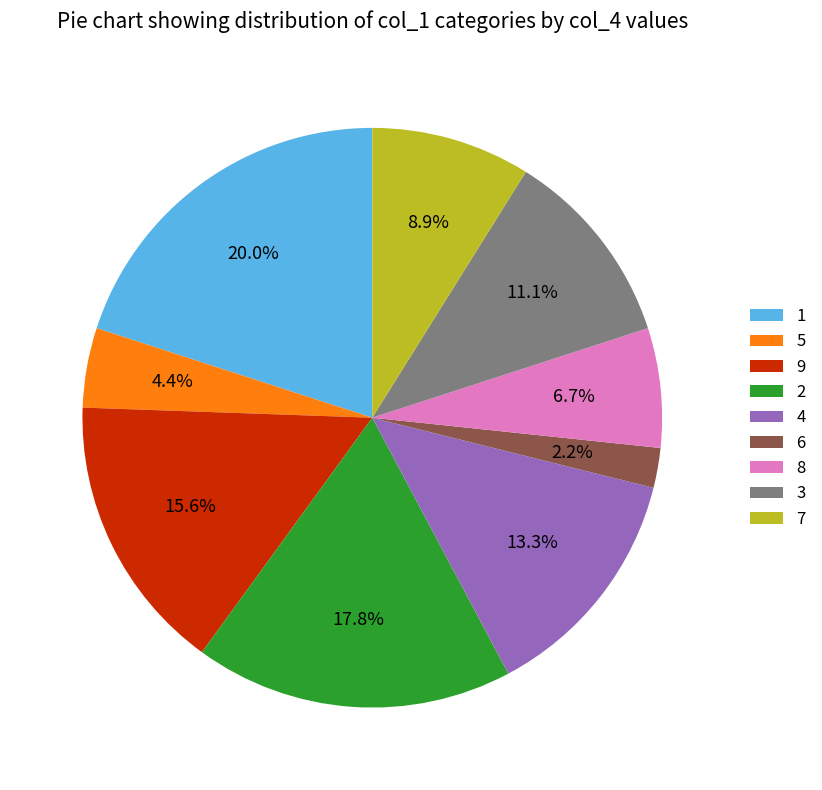

True or false: 1 accounts for 20% of the total.

True